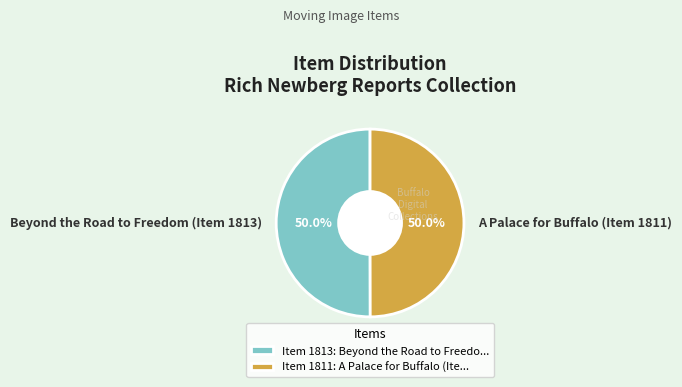

Count the number of slices in the pie.

2